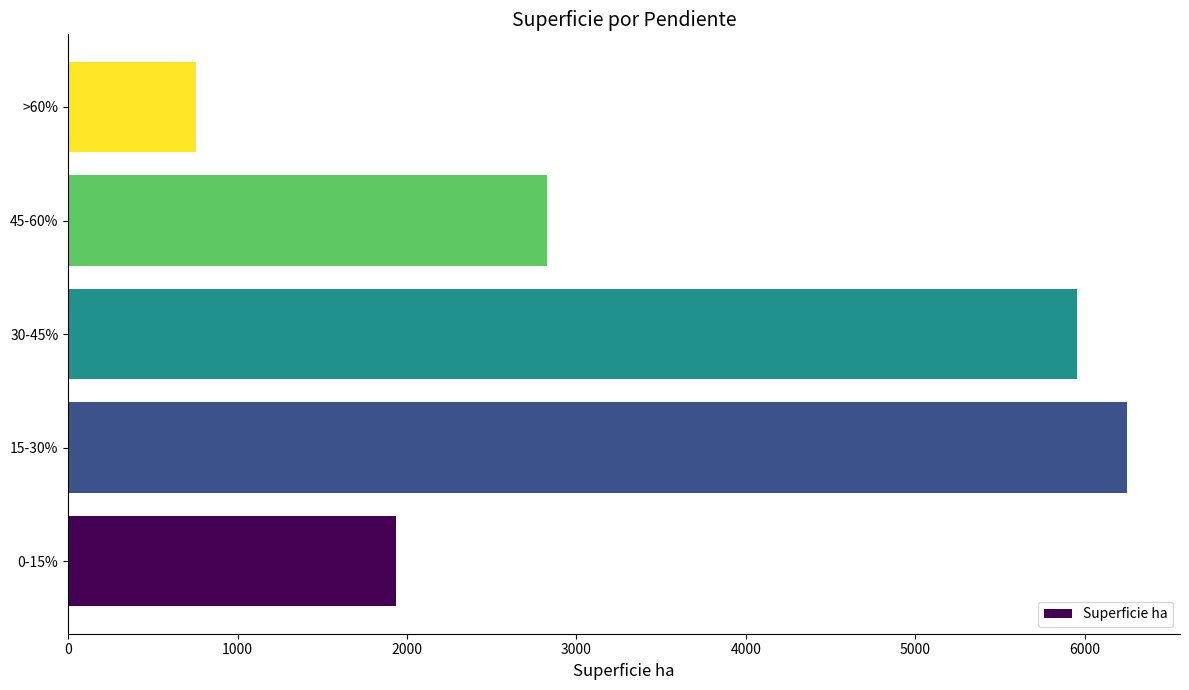

What is the sum of the values at >60% and 15-30%?

7005.4